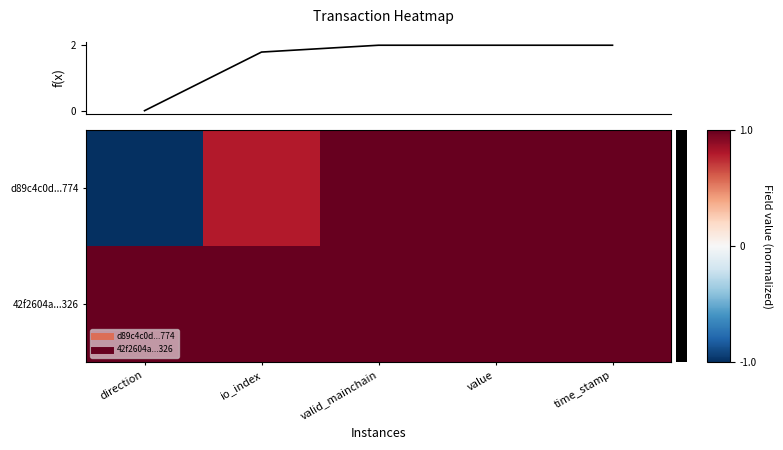

Count the number of data series in this chart.

2